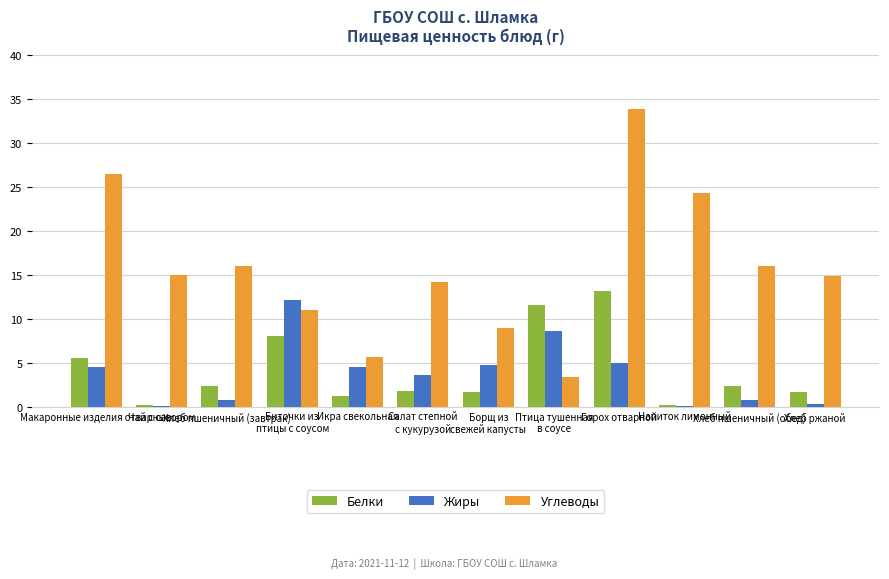

How many categories are shown in the chart?

12